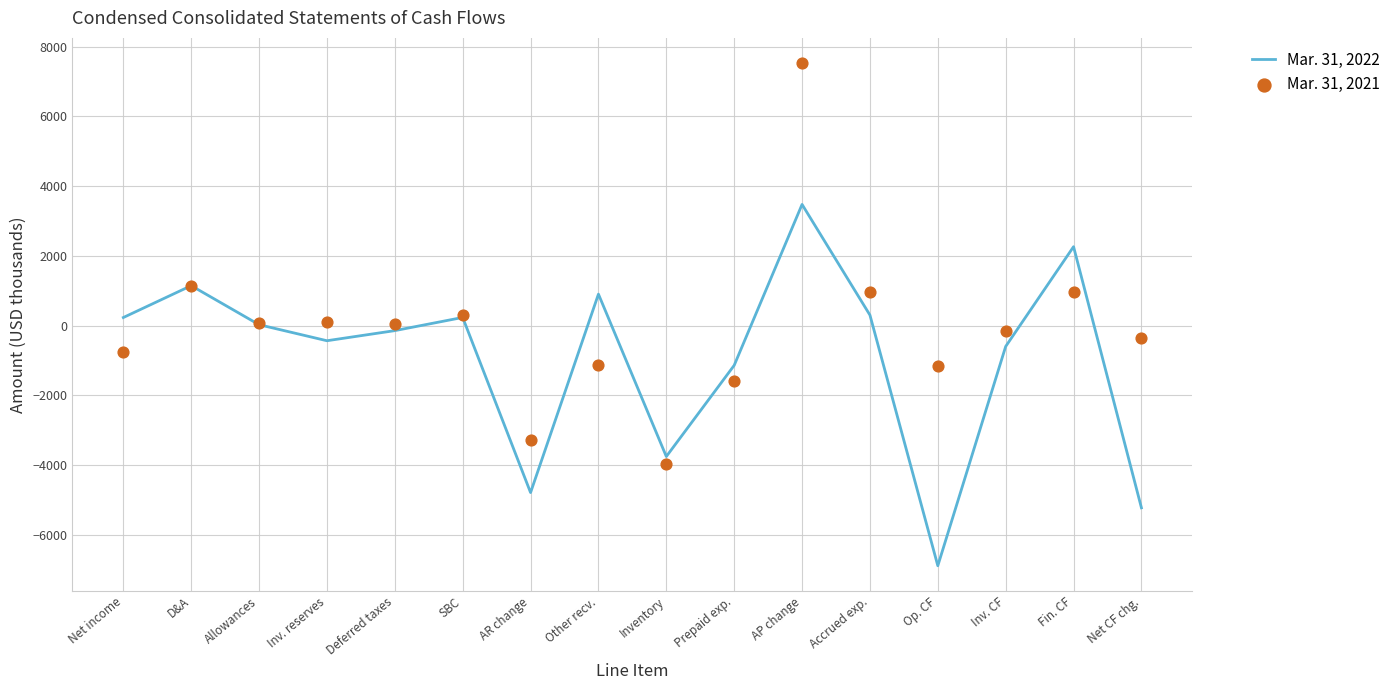

At how many categories does at least one series exceed 5239?

1